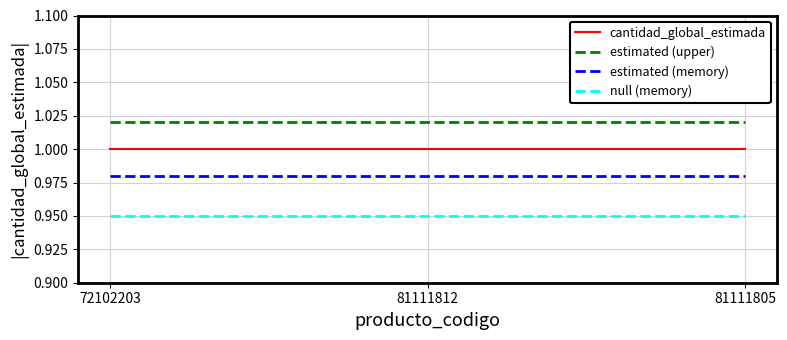

Is it true that estimated (memory) equals 1.0 at 72102203?

True